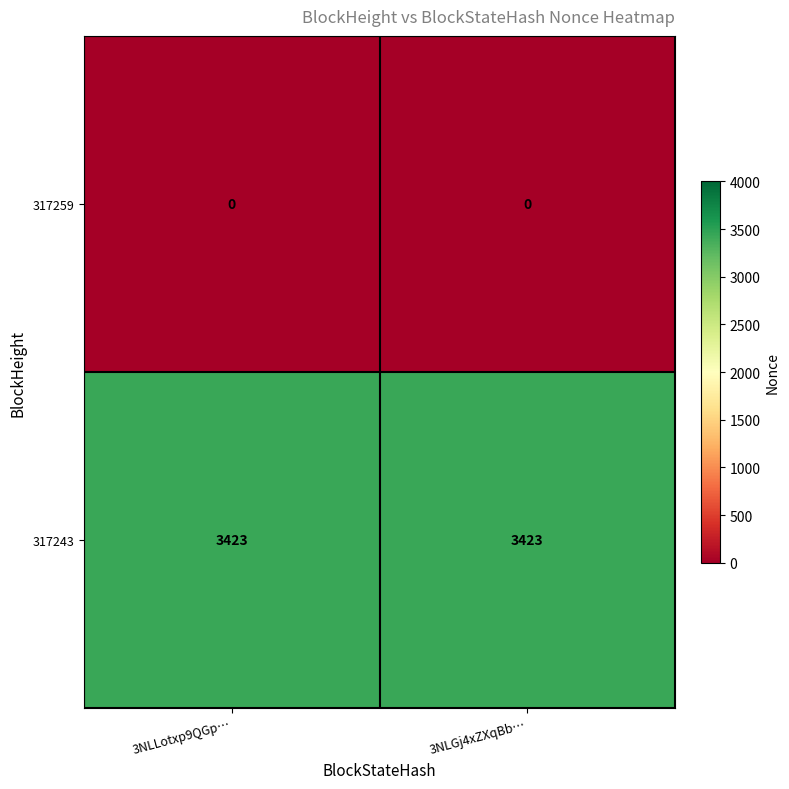

What is the total value across all series at 3NLGj4xZXqBb…?

3423